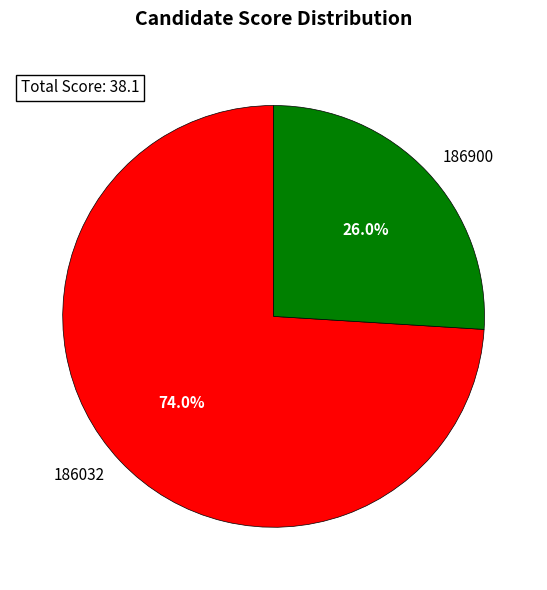

True or false: 186032 accounts for 74% of the total.

True